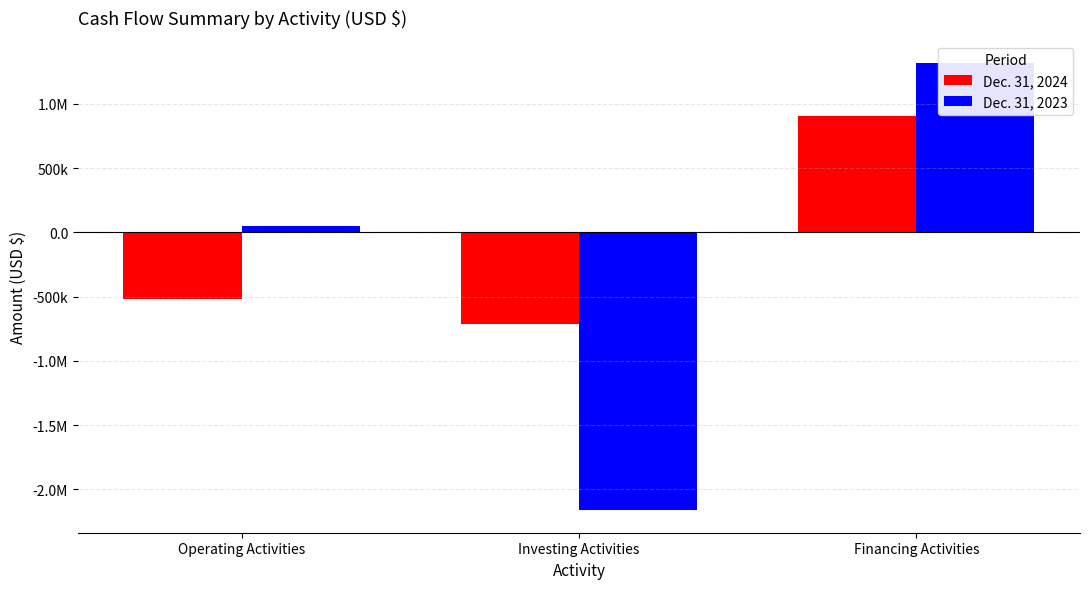

Rank the series at Operating Activities from lowest to highest value.

Dec. 31, 2024, Dec. 31, 2023